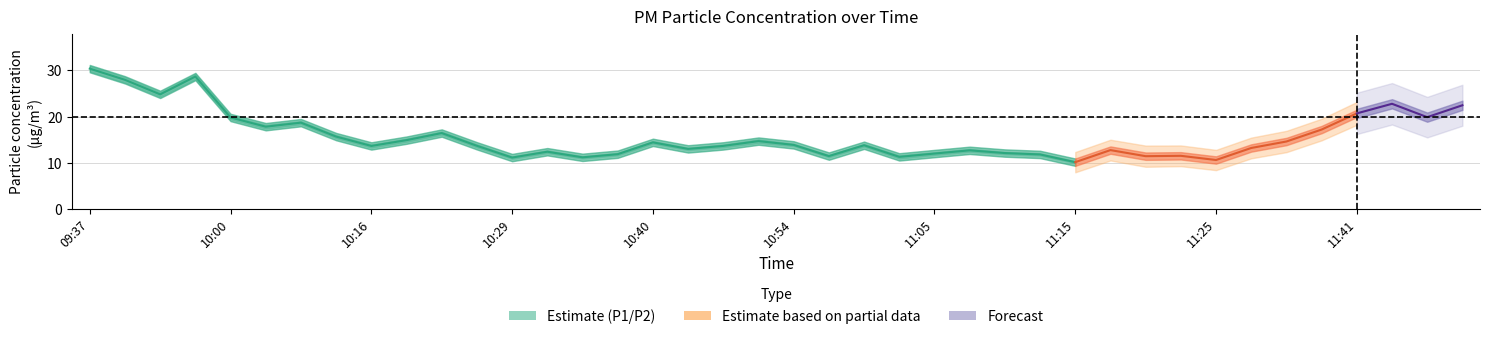

True or false: P1 and P2 cross at least once.

False